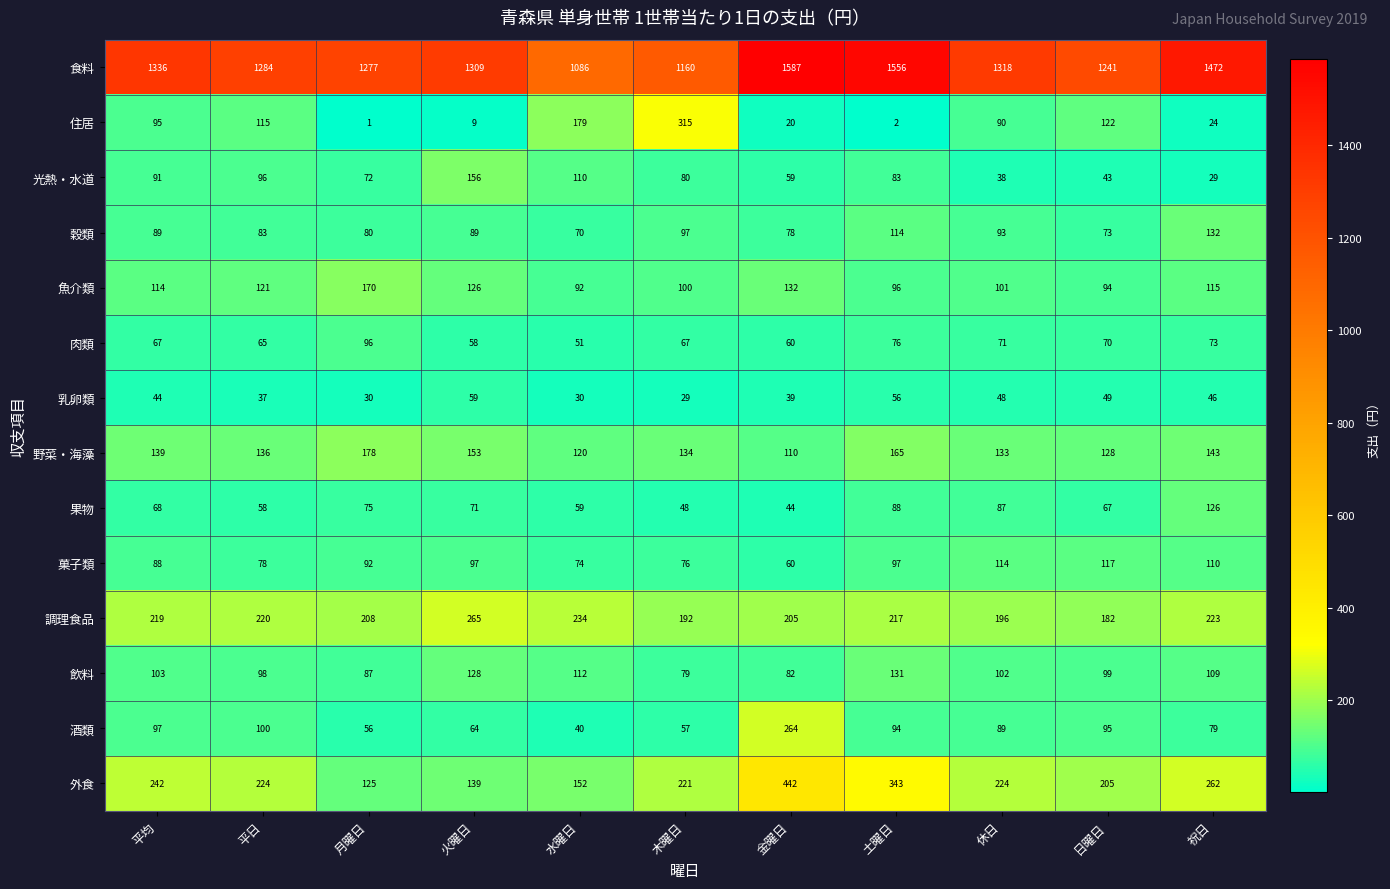

What is the sum of all 穀類 values?

998